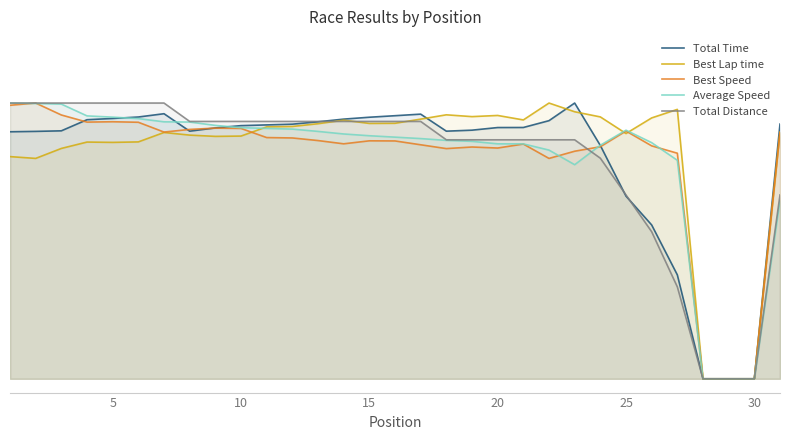

Does the chart have visible grid lines?

No